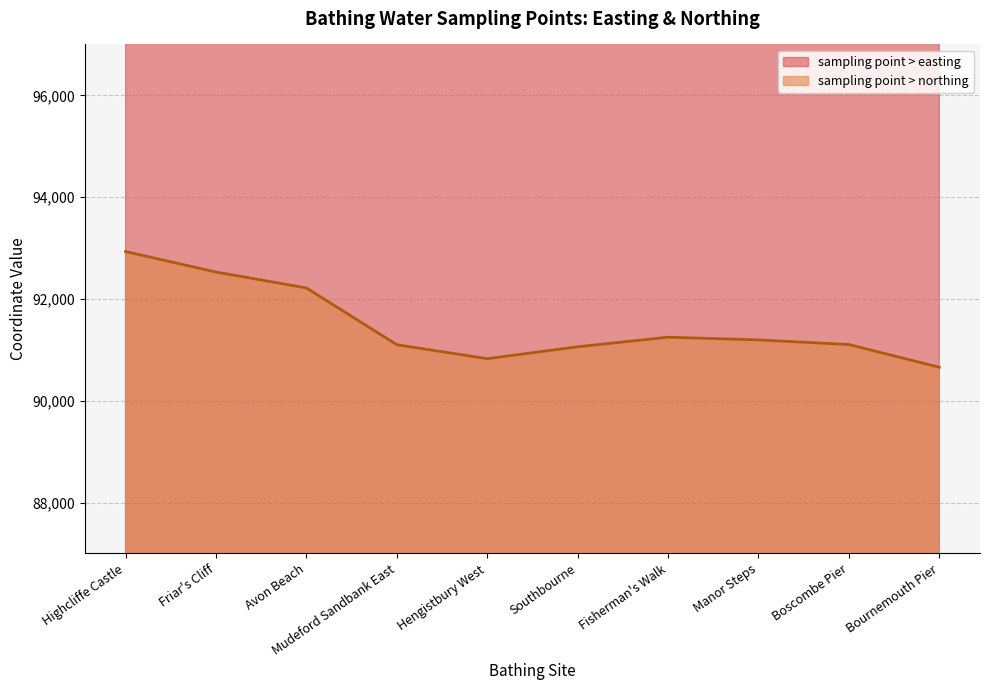

What is the sum of all sampling point > easting values?

4152621